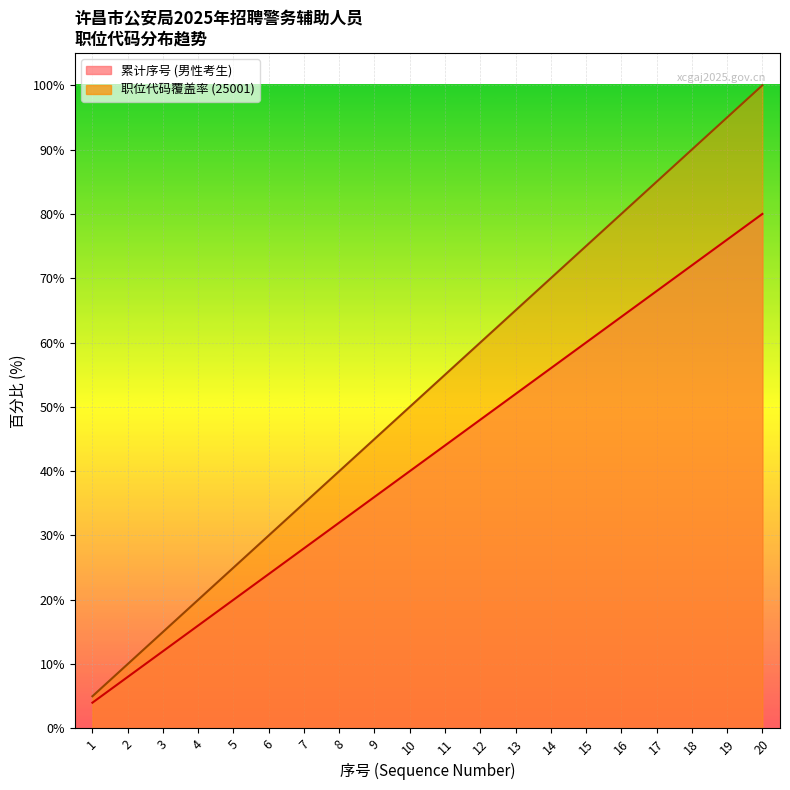

At which label does the data first exceed 44?

12